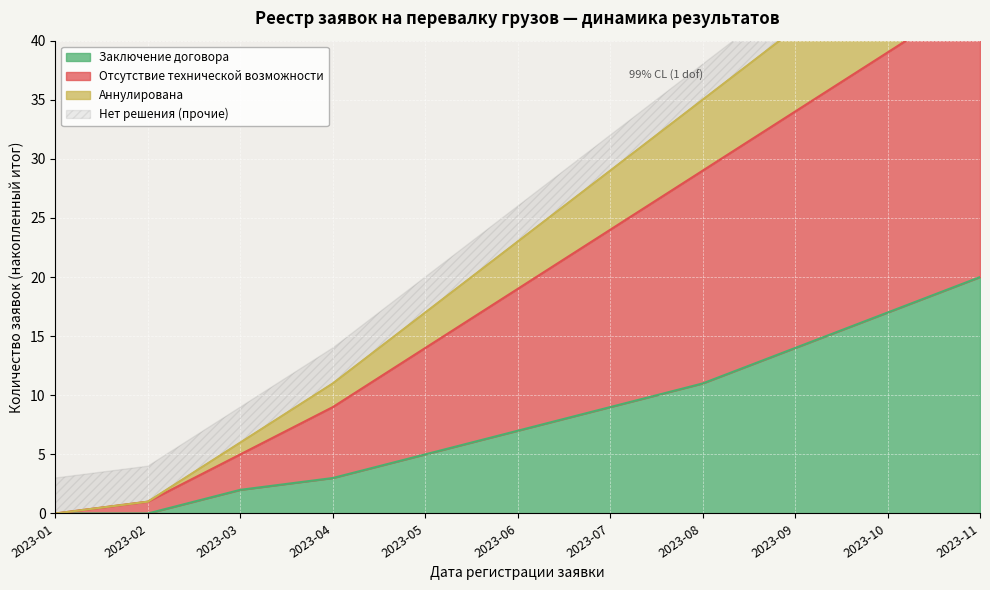

True or false: Заключение договора has a value of 14 at 2023-09.

True